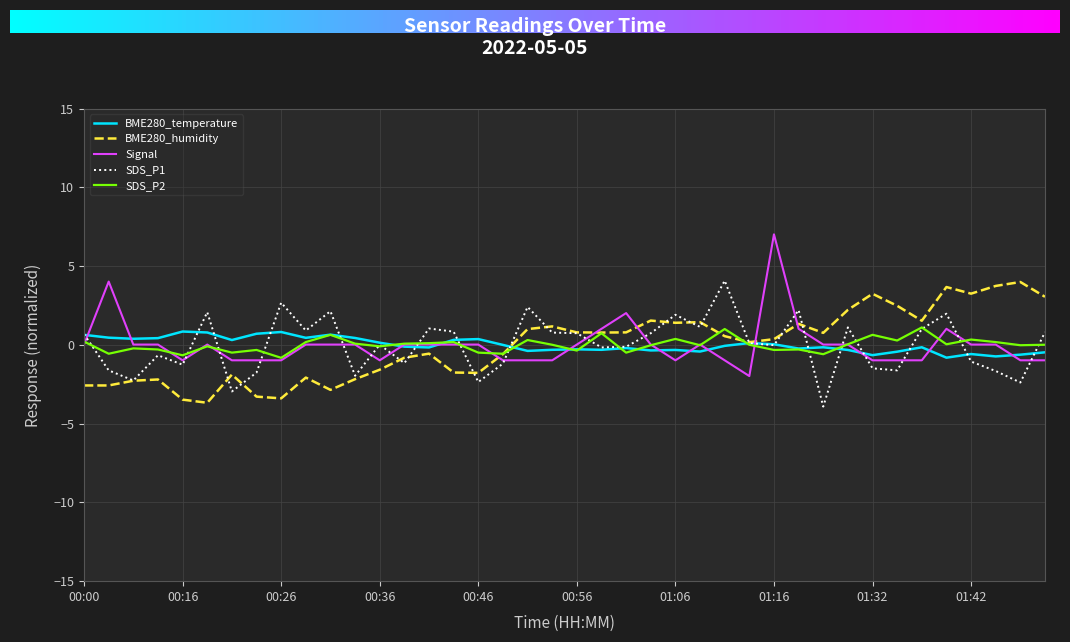

What is the maximum value shown in the chart?

7.0